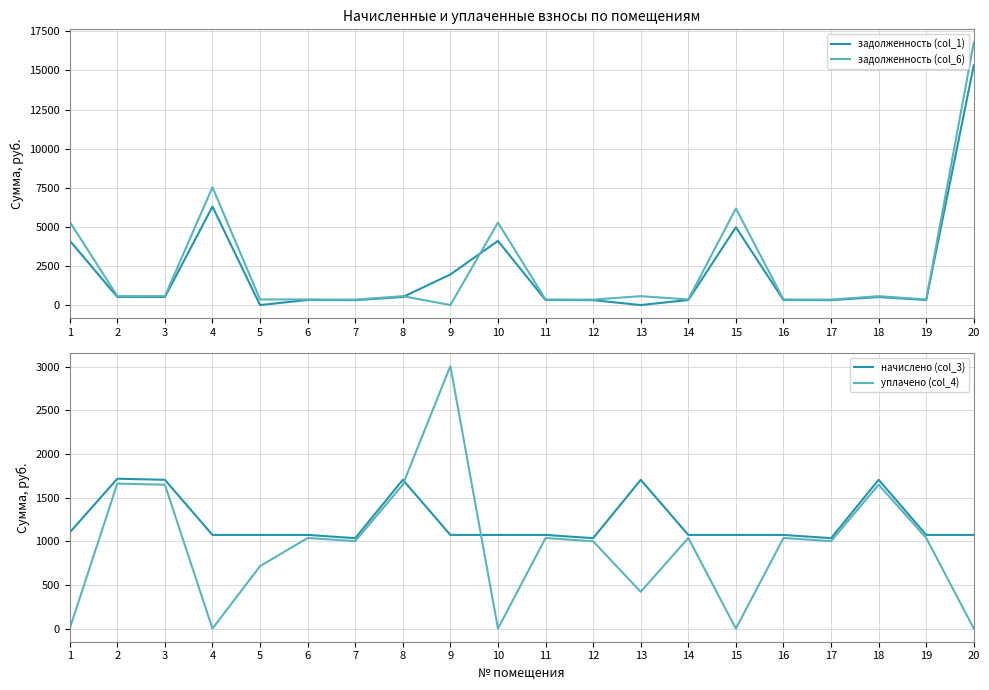

At which label is начислено (col_3) closest to 1375?

1